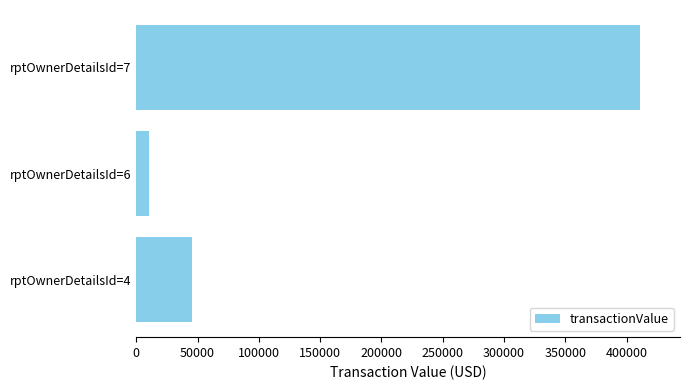

Rank the categories by value from highest to lowest.

rptOwnerDetailsId=7, rptOwnerDetailsId=4, rptOwnerDetailsId=6